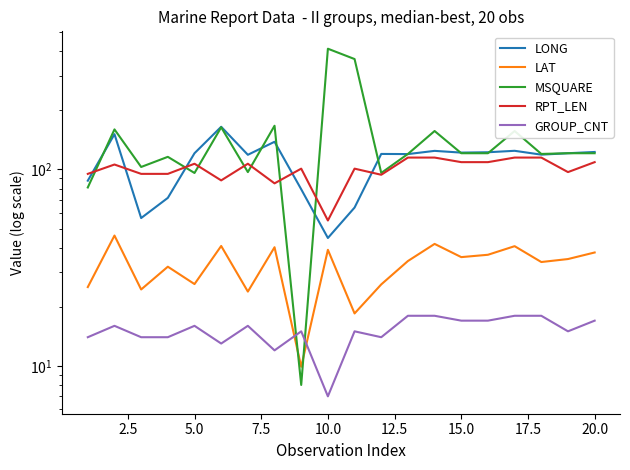

What are all the series names shown in the legend?

LONG, LAT, MSQUARE, RPT_LEN, GROUP_CNT